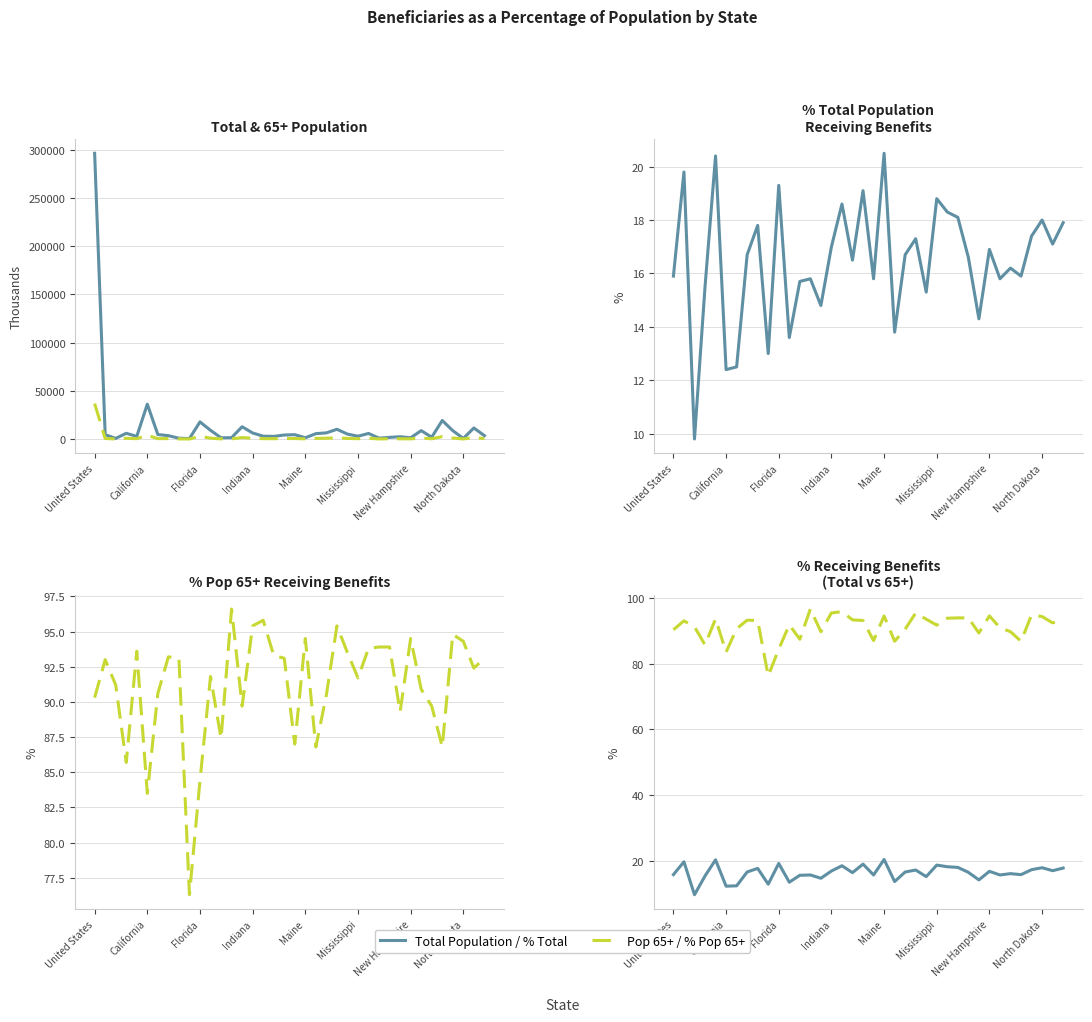

Reading left to right, transcribe all the data shown in this chart.

Total Population (thousands): 296410.0	4558.0	664.0	5939.0	2779.0	36132.0	4665.0	3510.0	844.0	551.0	17790.0	9073.0	1275.0	1429.0	12763.0	6272.0	2966.0	2745.0	4173.0	4524.0	1322.0	5600.0	6399.0	10121.0	5133.0	2921.0	5800.0	936.0	1759.0	2415.0	1310.0	8718.0	1928.0	19255.0	8683.0	637.0	11464.0	3548.0
Pop 65+ (thousands): 36790.0	604.0	44.0	758.0	384.0	3869.0	465.0	474.0	112.0	67.0	2993.0	870.0	175.0	164.0	1530.0	778.0	435.0	357.0	526.0	532.0	193.0	645.0	853.0	1258.0	623.0	358.0	773.0	129.0	234.0	273.0	163.0	1129.0	235.0	2515.0	1054.0	94.0	1529.0	469.0
% Total Pop Receiving Benefits: 15.9	19.8	9.8	15.5	20.4	12.4	12.5	16.7	17.8	13.0	19.3	13.6	15.7	15.8	14.8	17.0	18.6	16.5	19.1	15.8	20.5	13.8	16.7	17.3	15.3	18.8	18.3	18.1	16.6	14.3	16.9	15.8	16.2	15.9	17.4	18.0	17.1	17.9
% Pop 65+ Receiving Benefits: 90.3	93.0	91.2	85.7	93.6	83.5	90.6	93.2	93.1	76.3	84.4	91.8	87.4	96.6	89.7	95.4	95.8	93.3	93.1	87.0	94.5	86.8	90.5	95.4	93.5	91.7	93.8	93.9	93.9	89.3	94.5	90.9	89.7	86.8	94.8	94.3	92.4	93.1